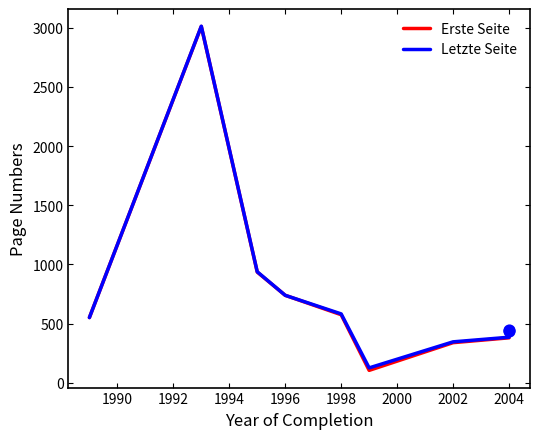

Which series reaches the maximum Y coordinate?

Letzte Seite